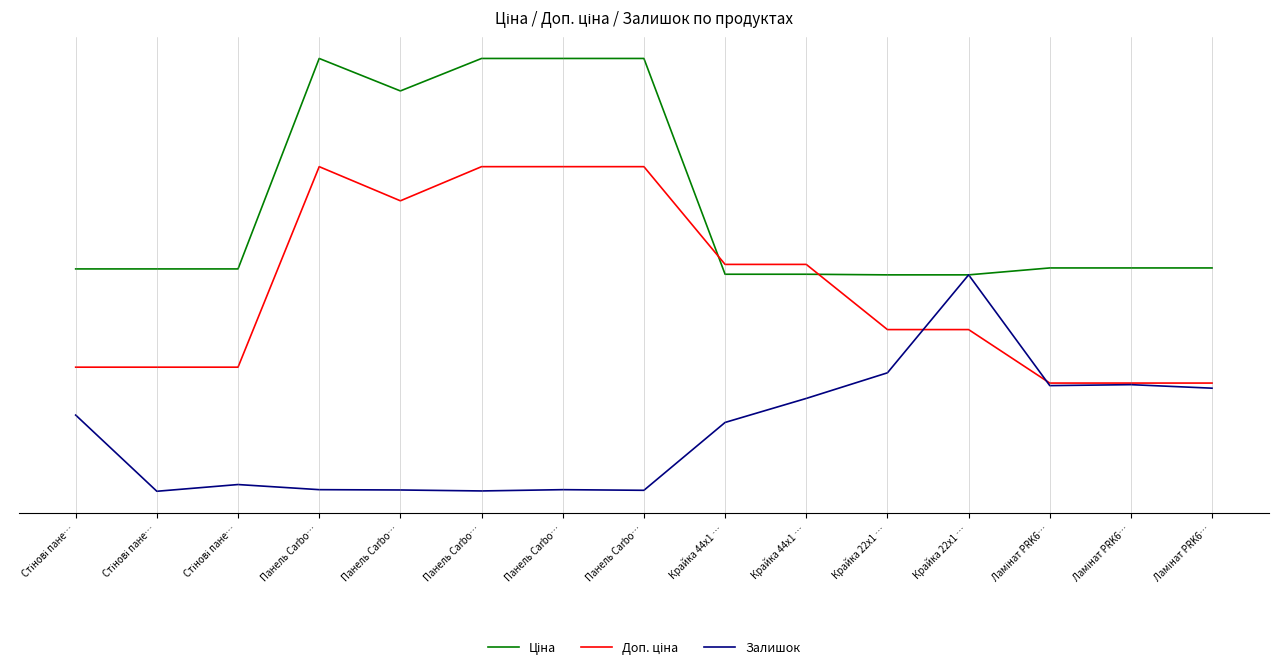

The Залишок series shows 0.4 at Крайка 22x1 …. True or false?

False